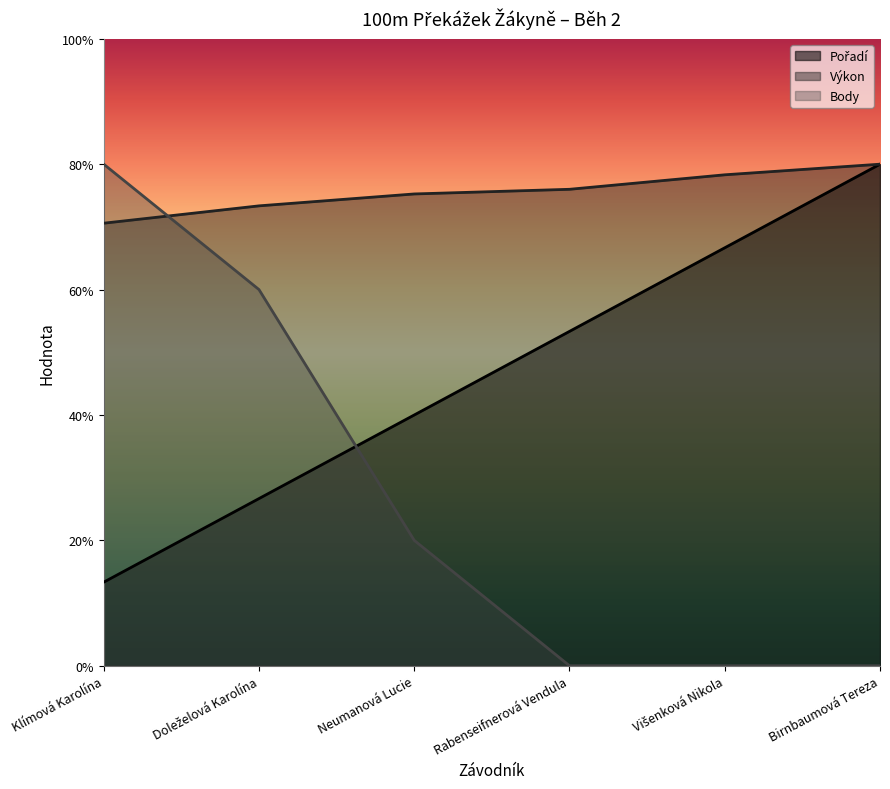

Reading left to right, list all the values displayed in this chart.

Pořadí: Klímová Karolína=3.3	Doleželová Karolína=6.7	Neumanová Lucie=10.0	Rabenseifnerová Vendula=13.3	Višenková Nikola=16.7	Birnbaumová Tereza=20.0
Výkon: Klímová Karolína=17.6	Doleželová Karolína=18.3	Neumanová Lucie=18.8	Rabenseifnerová Vendula=19.0	Višenková Nikola=19.6	Birnbaumová Tereza=20.0
Body: Klímová Karolína=20.0	Doleželová Karolína=15.0	Neumanová Lucie=5.0	Rabenseifnerová Vendula=0.0	Višenková Nikola=0.0	Birnbaumová Tereza=0.0